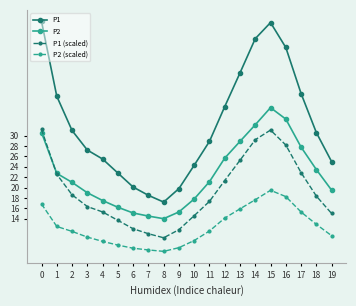

How many categories are shown in the chart?

20